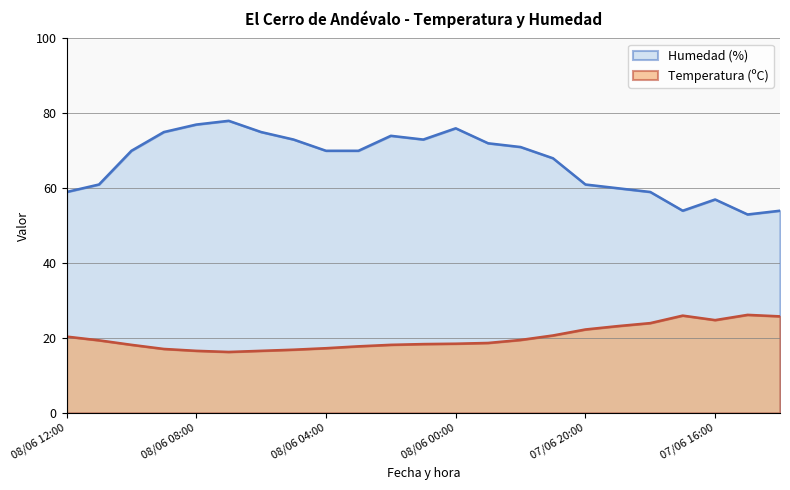

True or false: Temperatura (ºC) and Humedad (%) cross at least once.

False